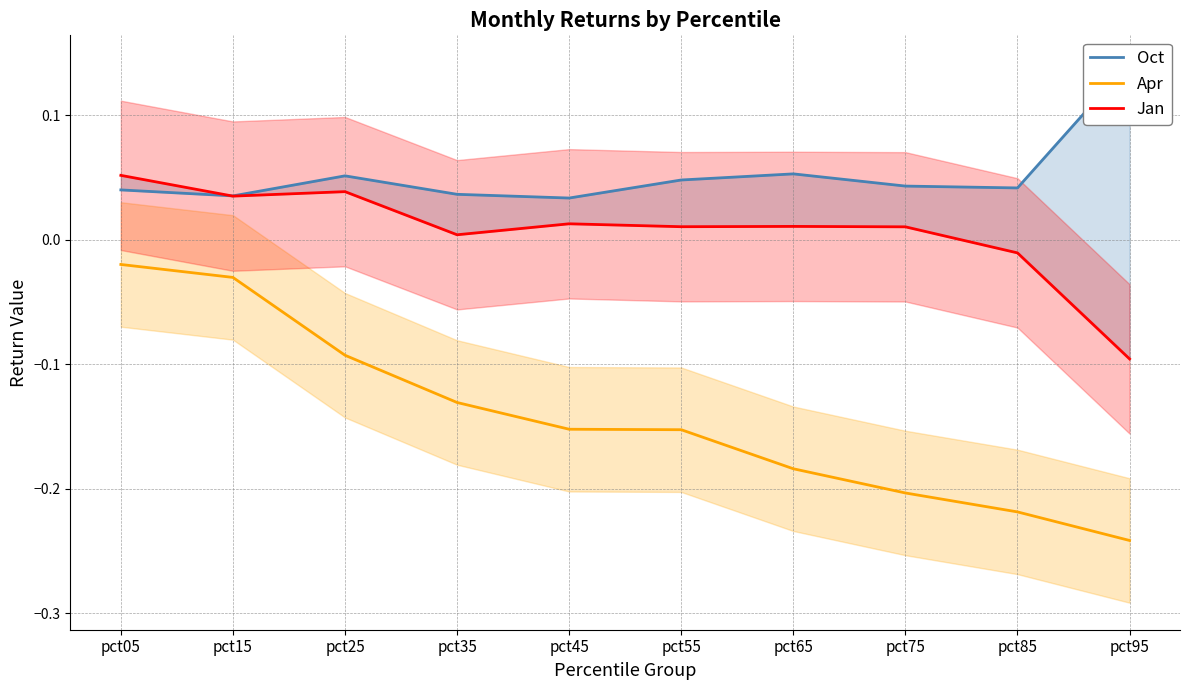

What is the smallest value displayed?

-0.2